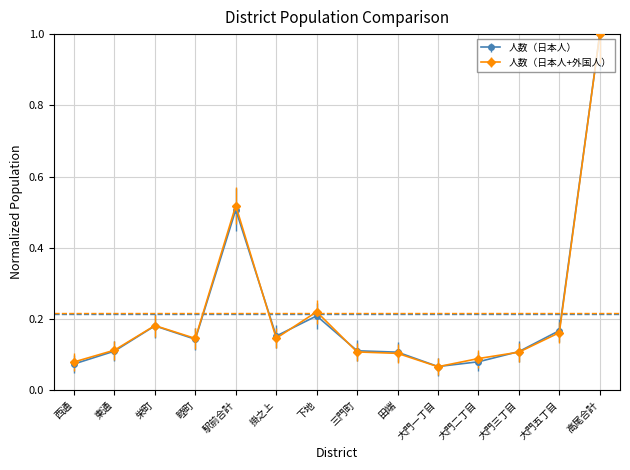

What is the maximum value for 人数（日本人+外国人）?

1.0